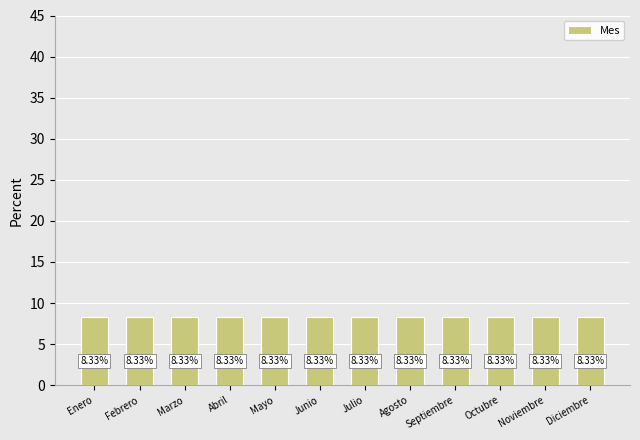

List the labels in order of value, largest first.

Diciembre, Noviembre, Octubre, Septiembre, Agosto, Julio, Junio, Mayo, Abril, Marzo, Febrero, Enero